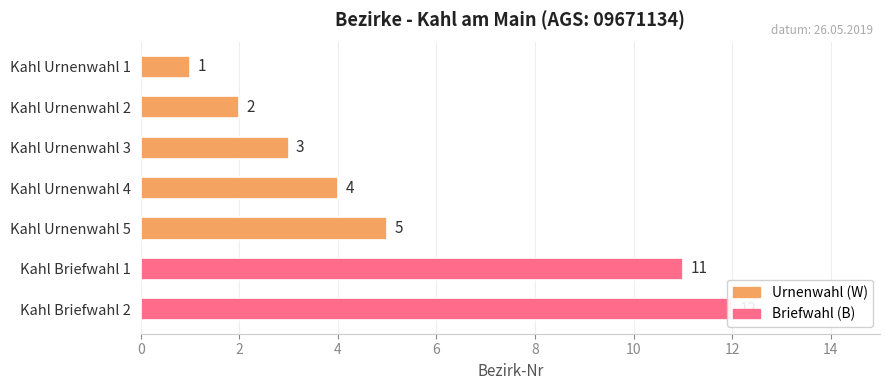

What is the change in value from Kahl Urnenwahl 2 to Kahl Briefwahl 2?

+10